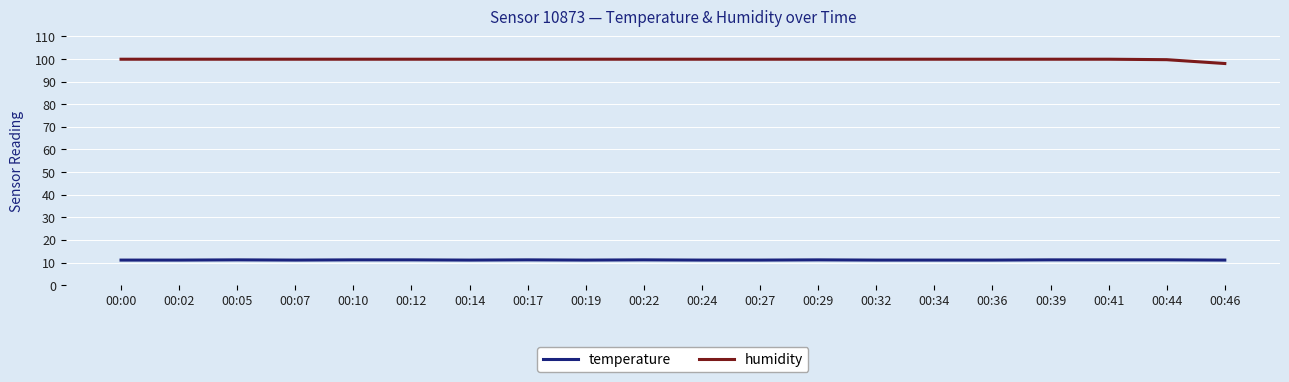

The value of humidity at 00:19 is 131.5. True or false?

False